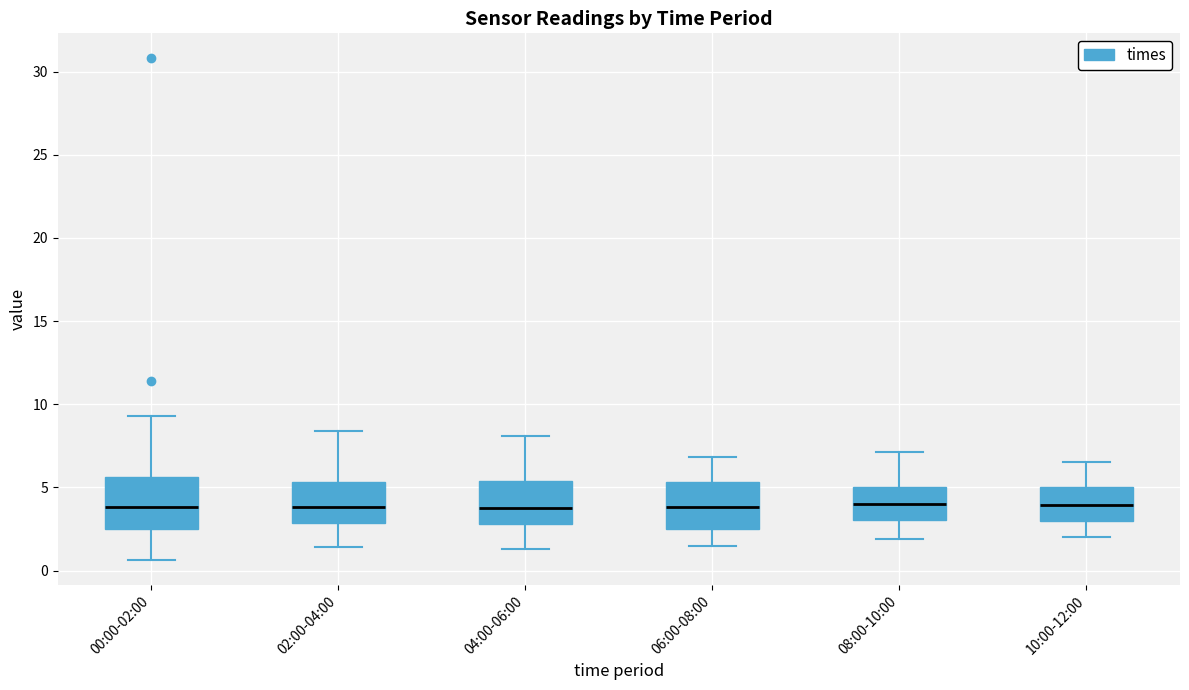

Reading left to right, transcribe this box plot: for each box, give where its median line is, the range the box spans, and where its two whiskers end, as read against the y-axis. The values are not printed on the chart, so give them approximately, as read against the axis.

00:00-02:00: median 4.0, box 2.5 to 5.5, whiskers 0.5 to 9.5
02:00-04:00: median 4.0, box 3.0 to 5.5, whiskers 1.5 to 8.5
04:00-06:00: median 4.0, box 3.0 to 5.5, whiskers 1.5 to 8.0
06:00-08:00: median 4.0, box 2.5 to 5.5, whiskers 1.5 to 7.0
08:00-10:00: median 4.0, box 3.0 to 5.0, whiskers 2.0 to 7.0
10:00-12:00: median 4.0, box 3.0 to 5.0, whiskers 2.0 to 6.5